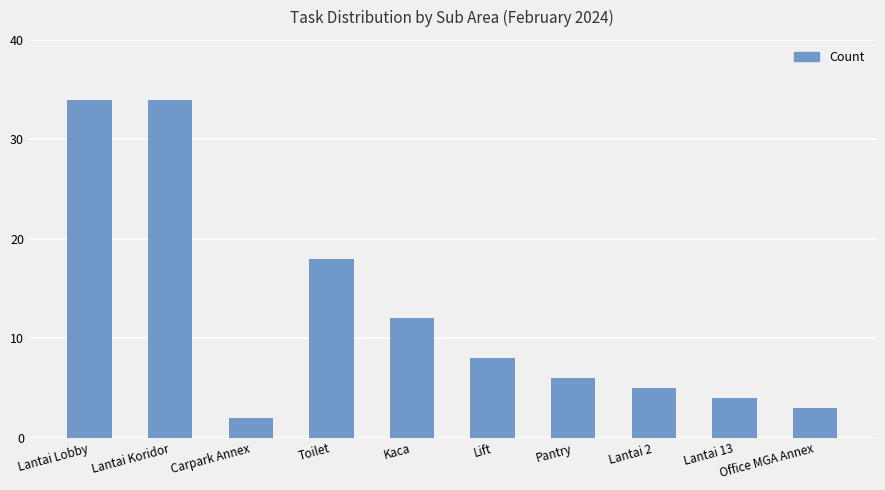

Are the bars grouped side by side (vs. stacked)?

No